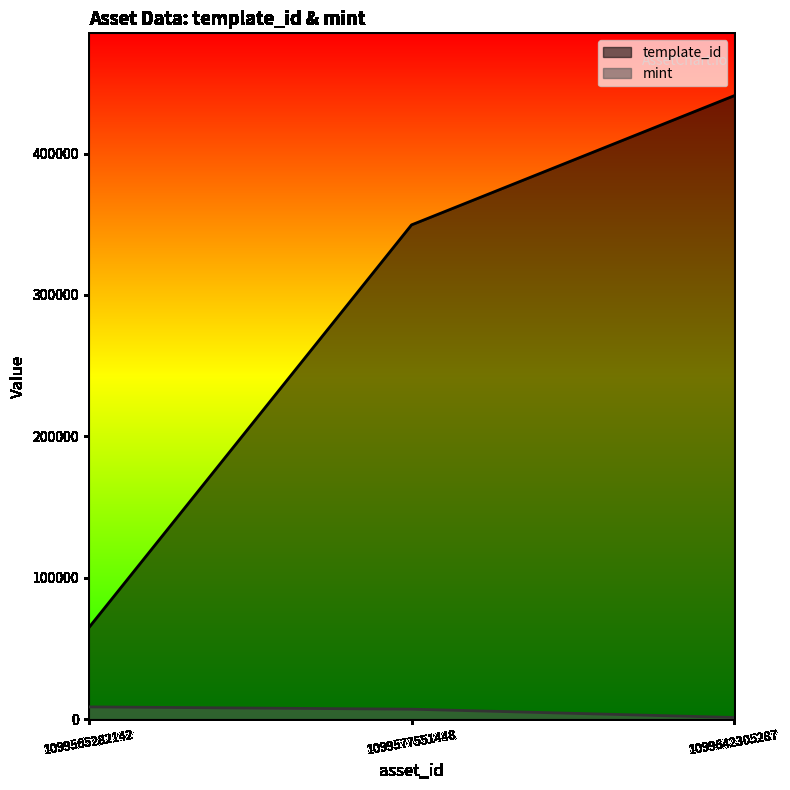

How many lines are shown in the chart?

2